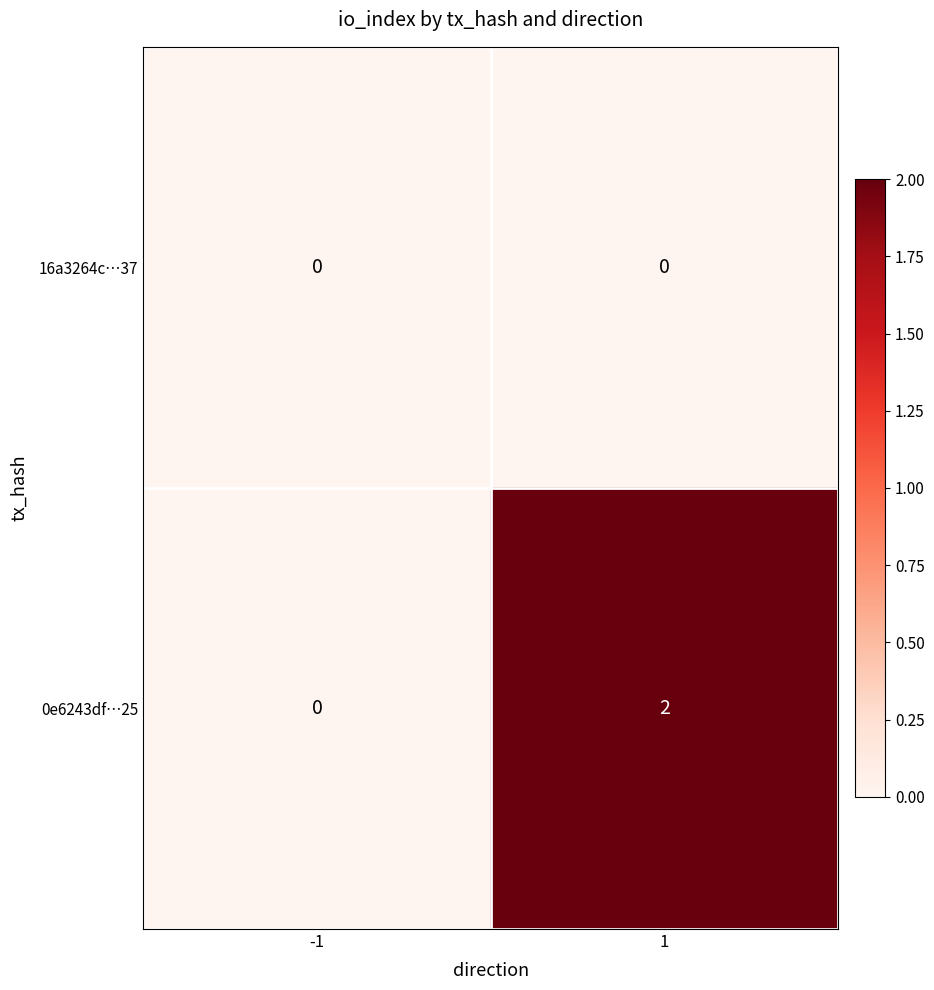

True or false: 16a3264c…37 has a value of 0 at -1.

True